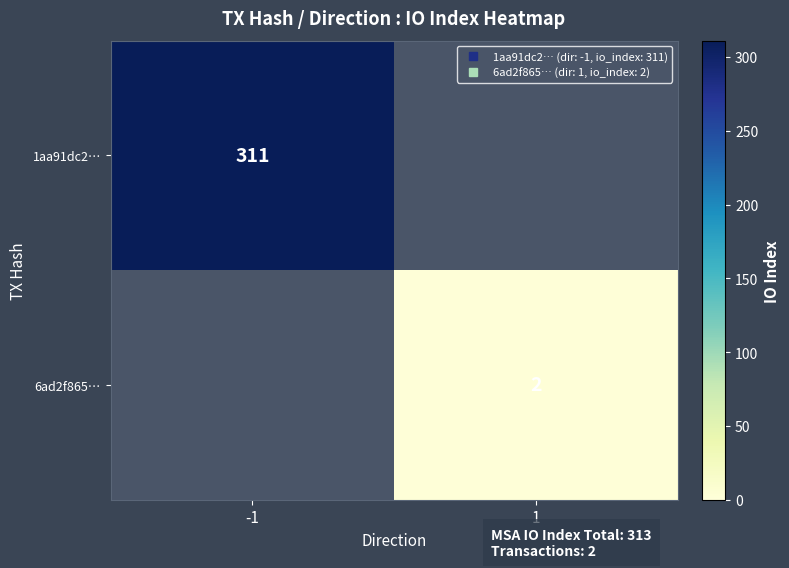

How many positive values does the 6ad2f865… series have?

1